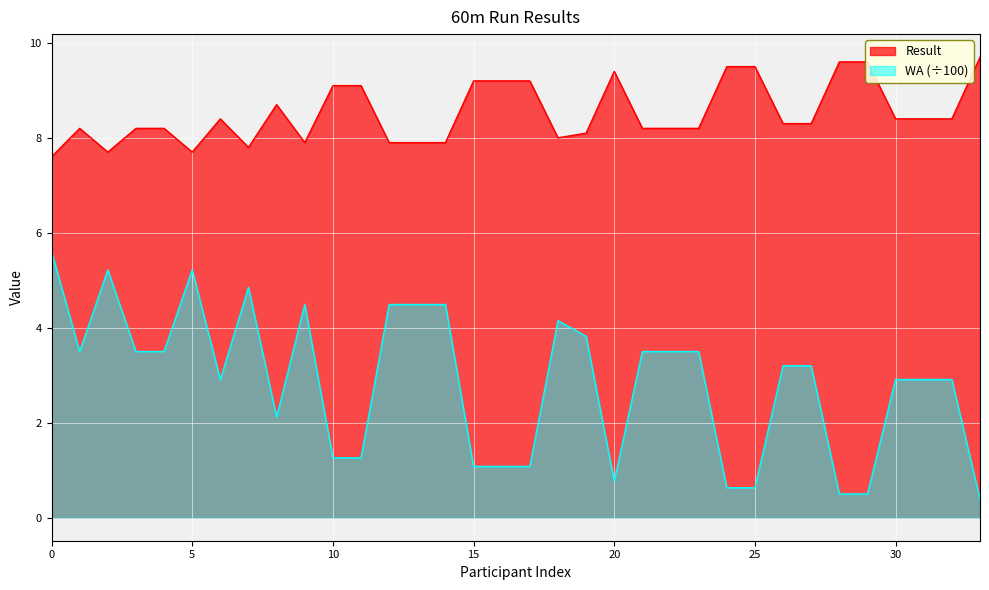

Where does the WA series first go above 3?

Valters Reinis Rasnačs